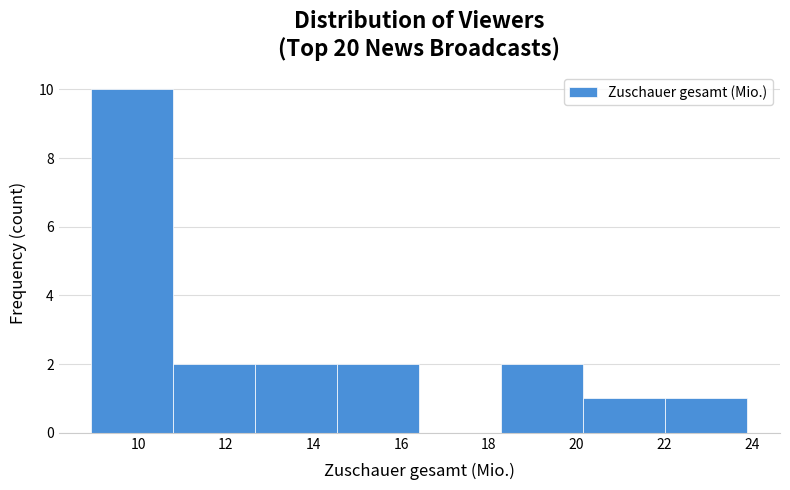

Which range on the x-axis has the tallest bar?

9.0 to 10.8